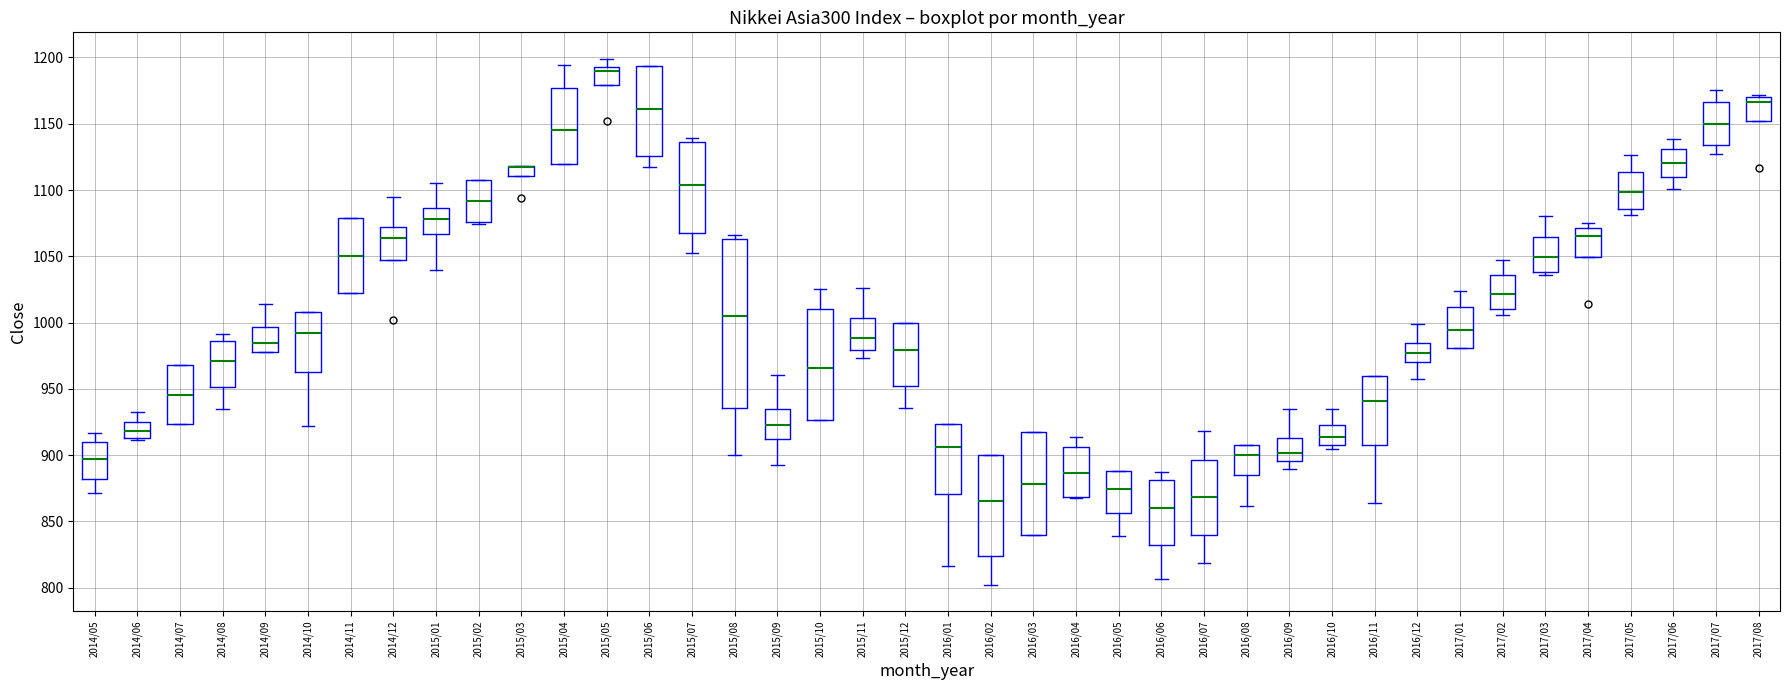

Comparing the boxes themselves (not the whiskers), which one is the tallest?

2015/08